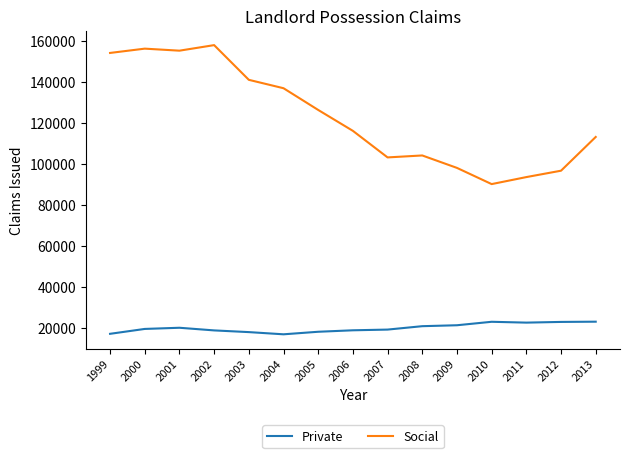

What is the total value across all series at 2007?

122561